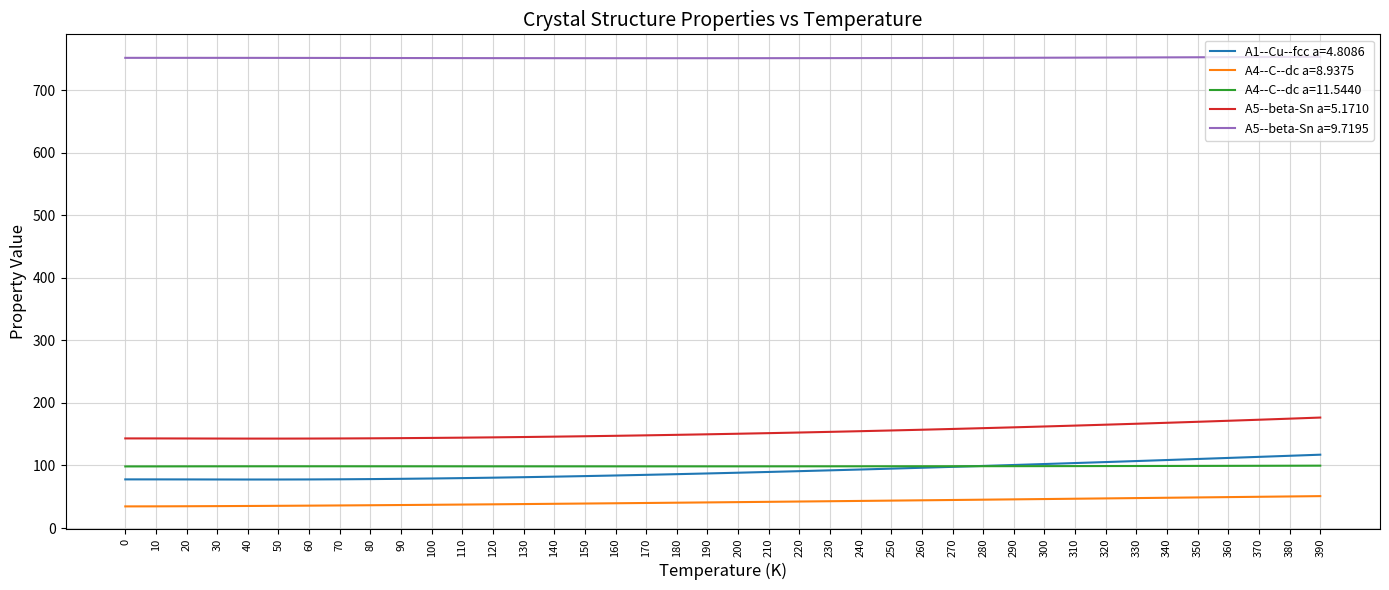

What is the smallest value displayed?

34.6